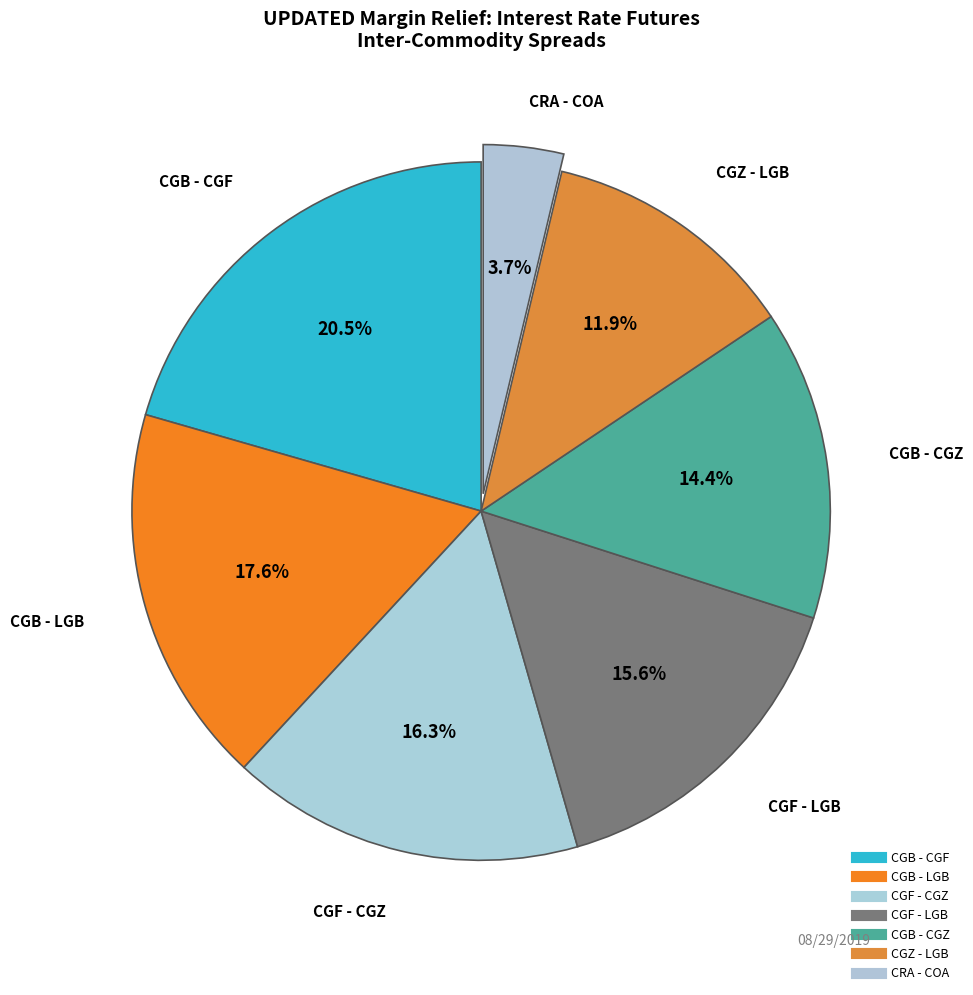

How many slices are in this pie chart?

7